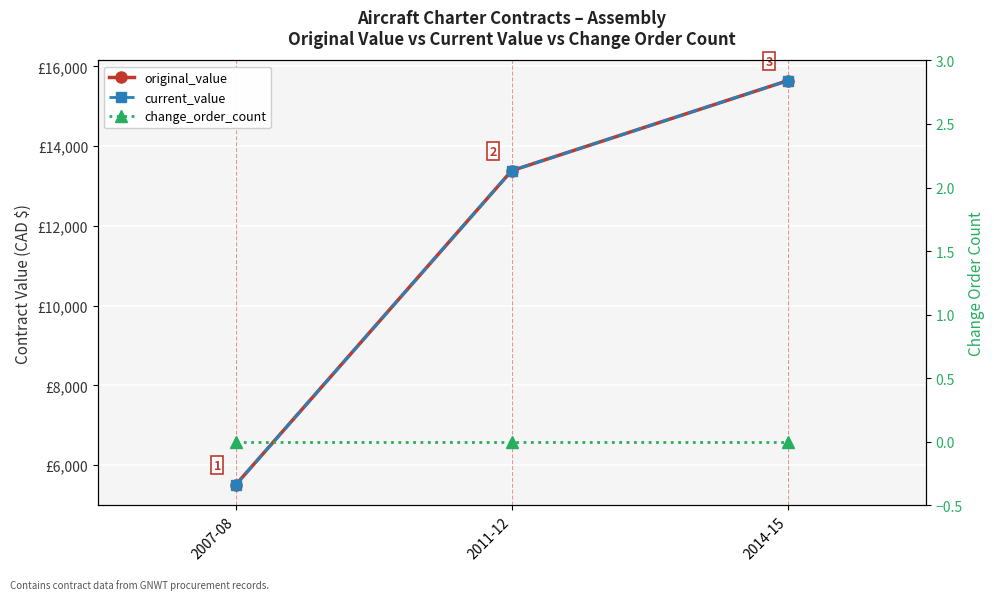

What is the label of the 3rd point from the left?

2014-15